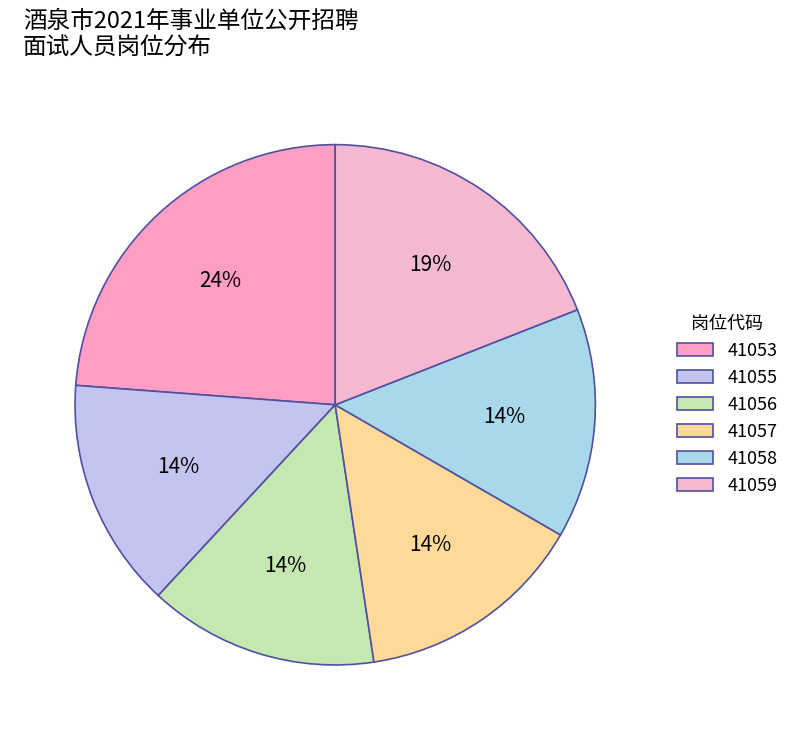

How many segments does this pie chart have?

6